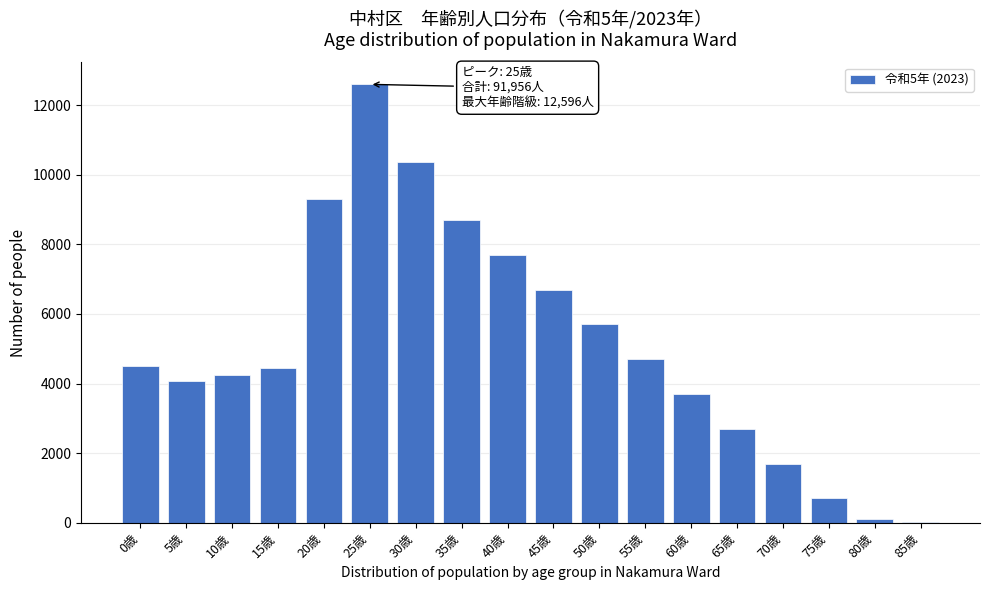

Which has a higher value, 10歳 or 30歳?

30歳